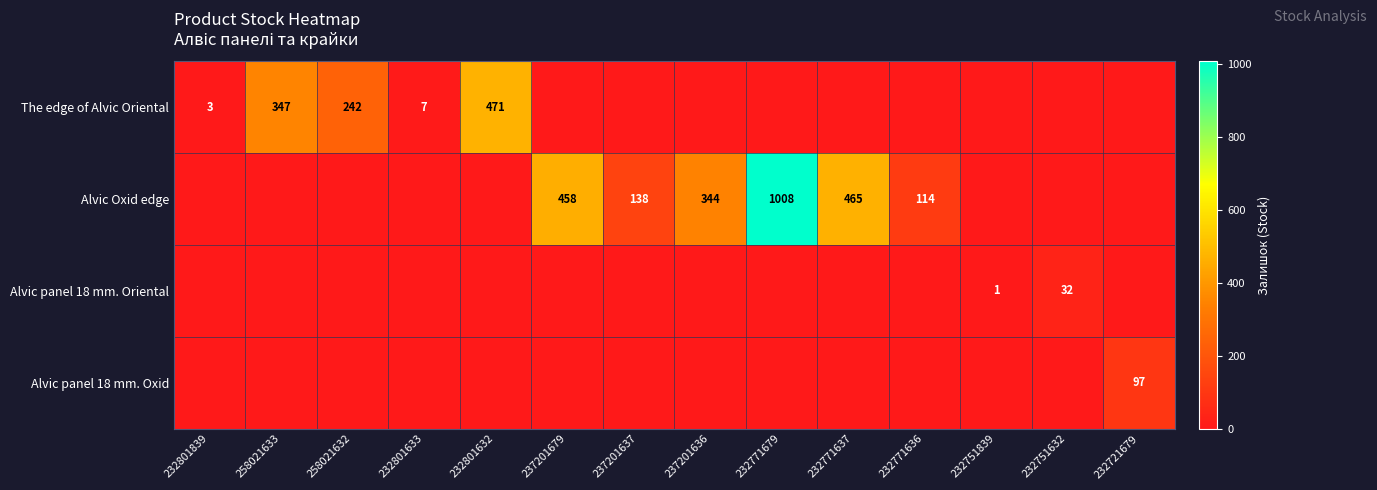

The value of The edge of Alvic Oriental at 232801839 is 1. True or false?

False